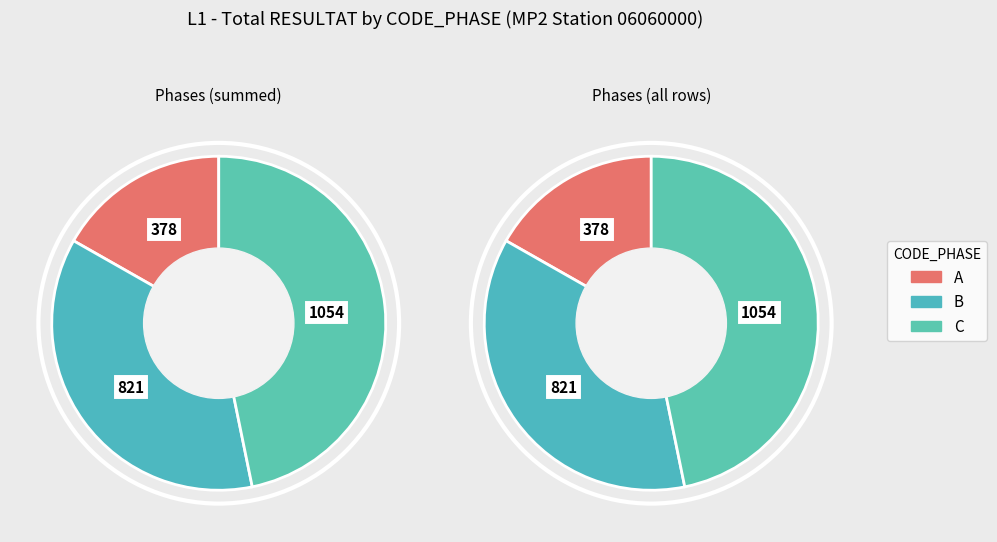

What is the smallest slice in the pie chart?

A